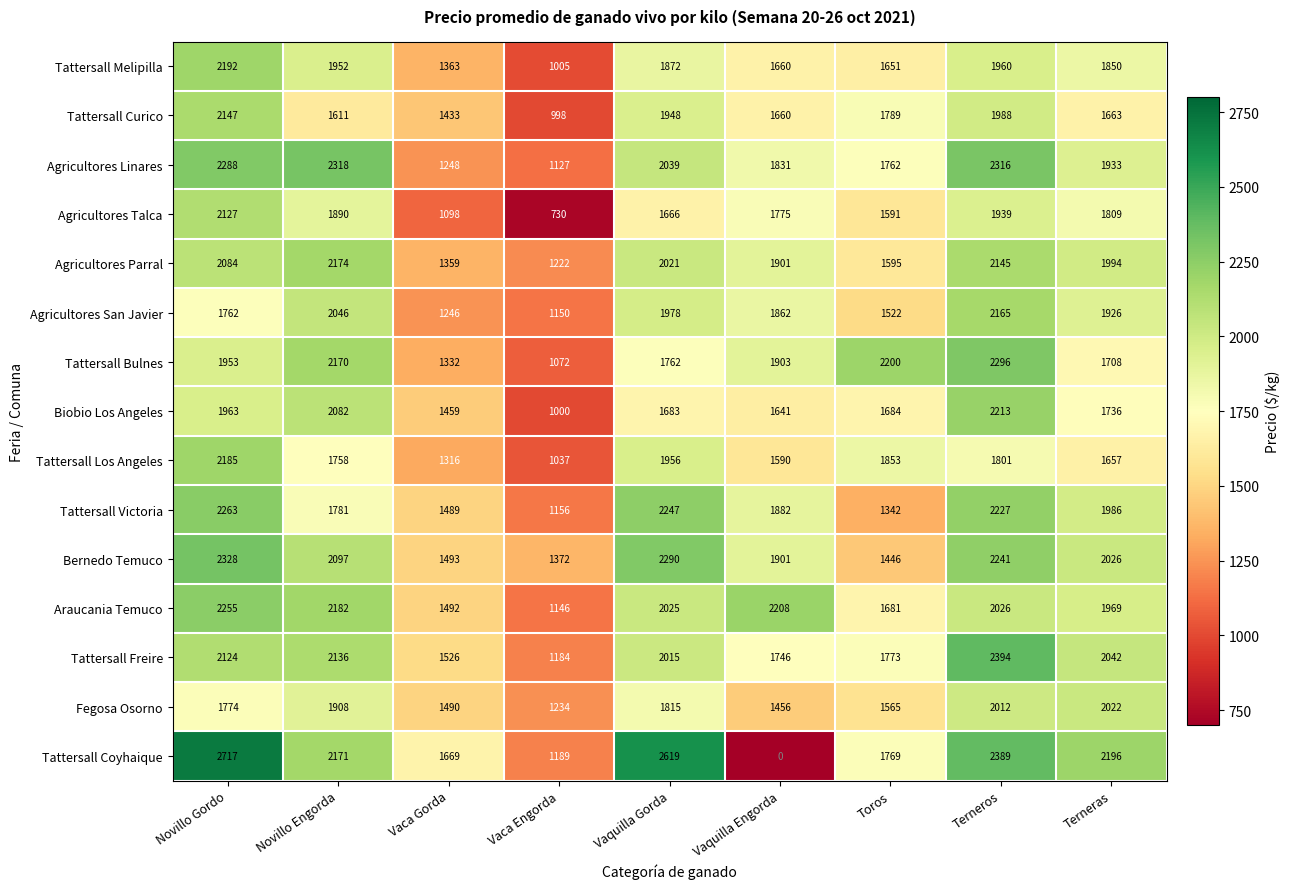

Rank the series by their maximum value, from highest to lowest.

Tattersall Coyhaique, Tattersall Freire, Bernedo Temuco, Agricultores Linares, Tattersall Bulnes, Tattersall Victoria, Araucania Temuco, Biobio Los Angeles, Tattersall Melipilla, Tattersall Los Angeles, Agricultores Parral, Agricultores San Javier, Tattersall Curico, Agricultores Talca, Fegosa Osorno